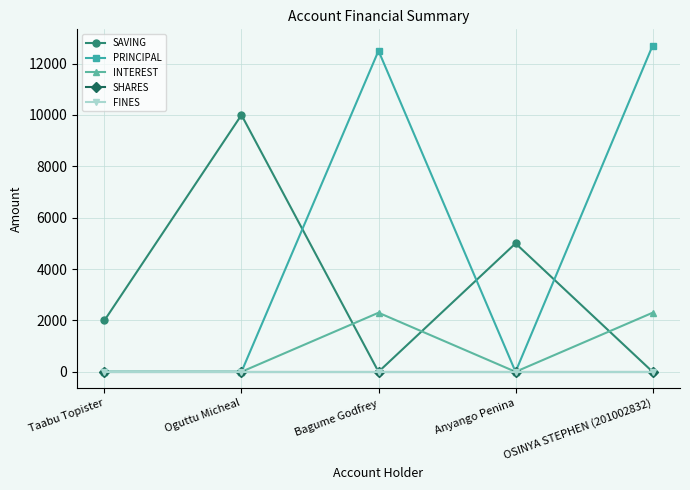

What is the label of the 1st point from the left?

Taabu Topister